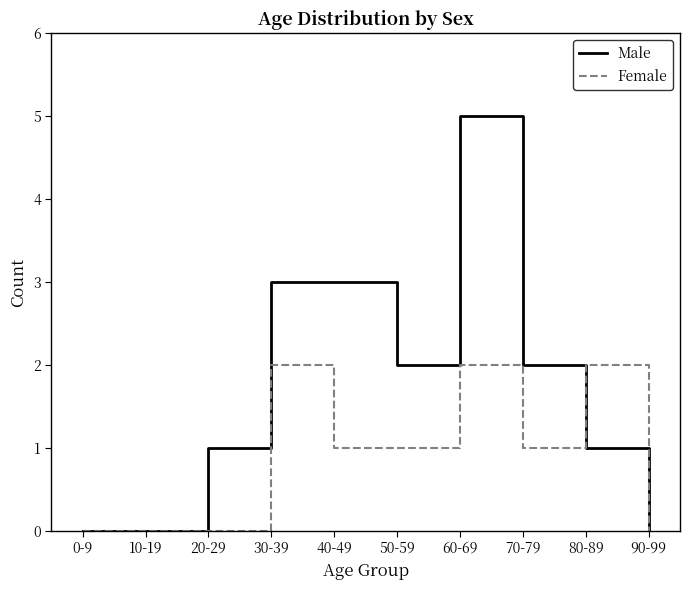

What position from the right is 10-19?

9